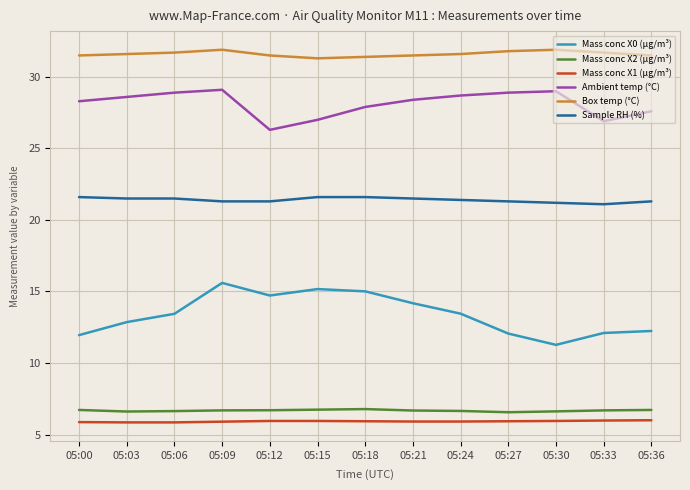

True or false: Ambient temp (°C) has a value of 16.2 at 05:24.

False